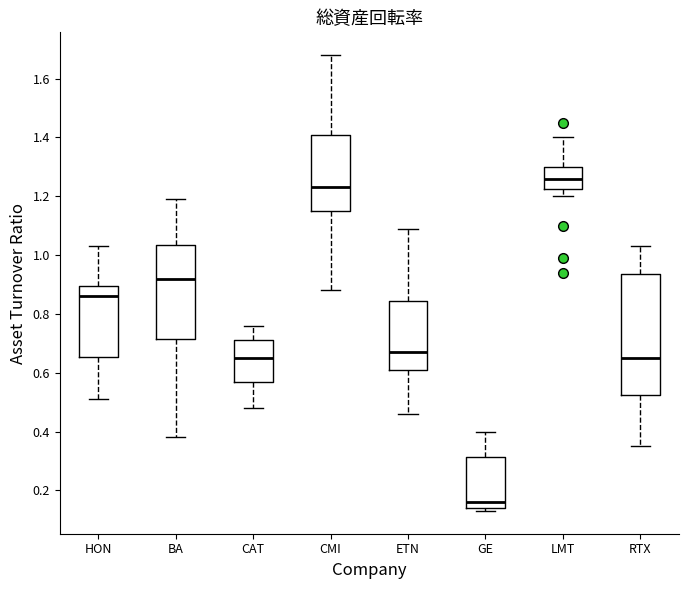

Which box's median line is the lowest?

GE